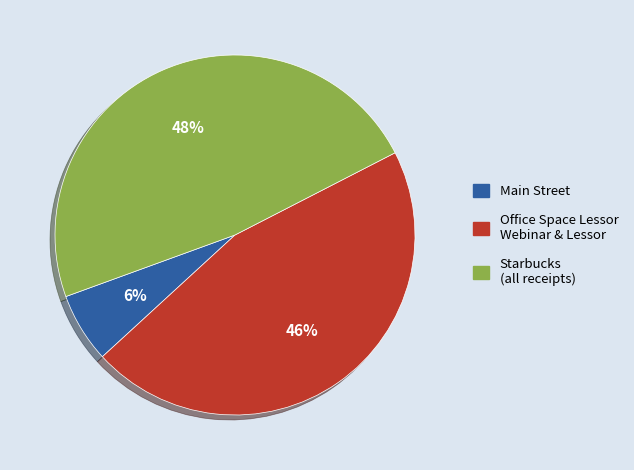

How many slices are in this pie chart?

3